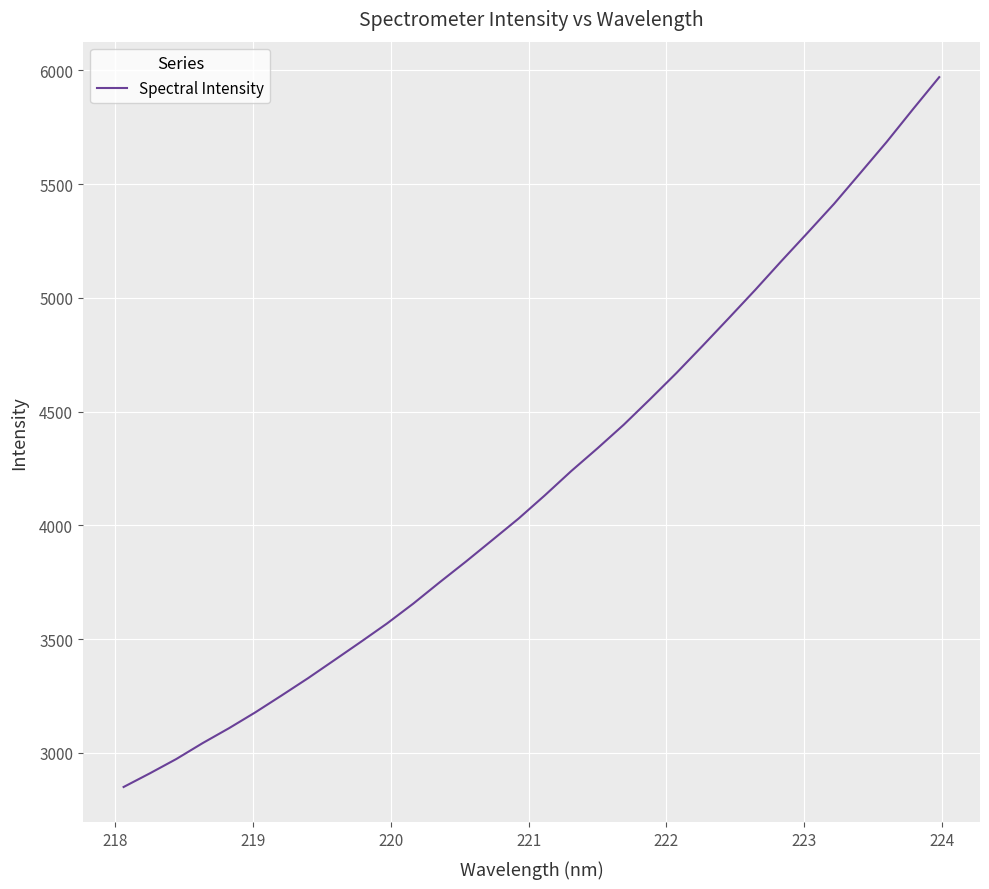

What is the difference between the maximum and minimum values?

3120.3